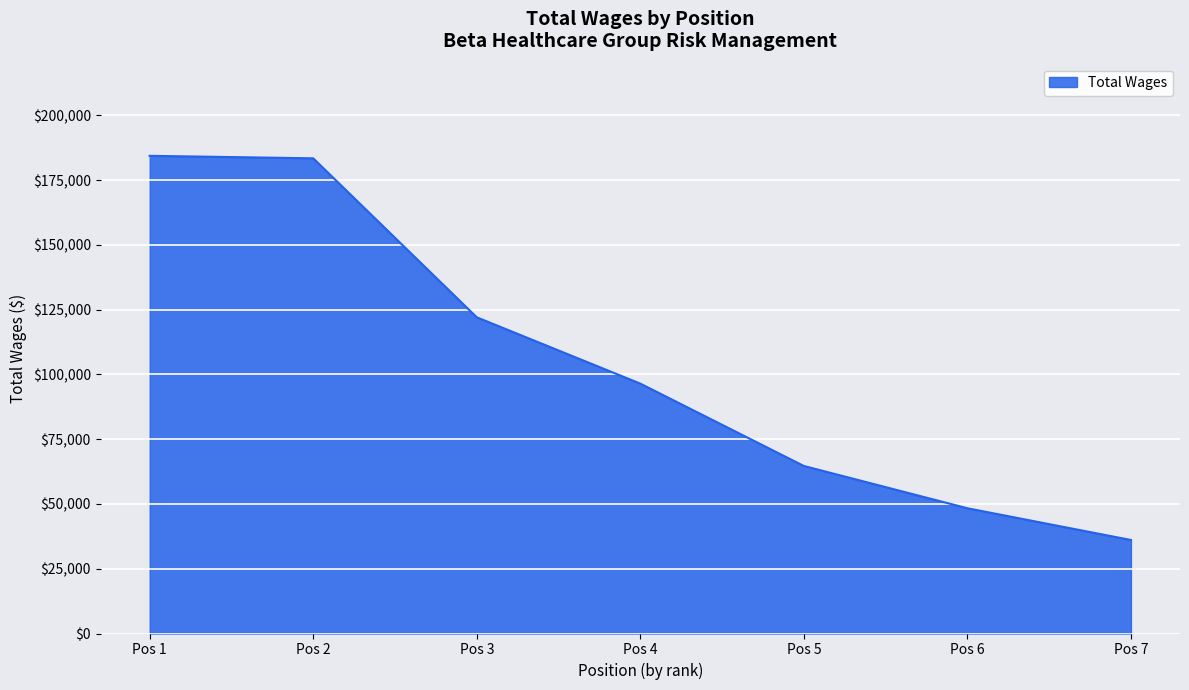

What is the difference between the second highest and second lowest values?

135106